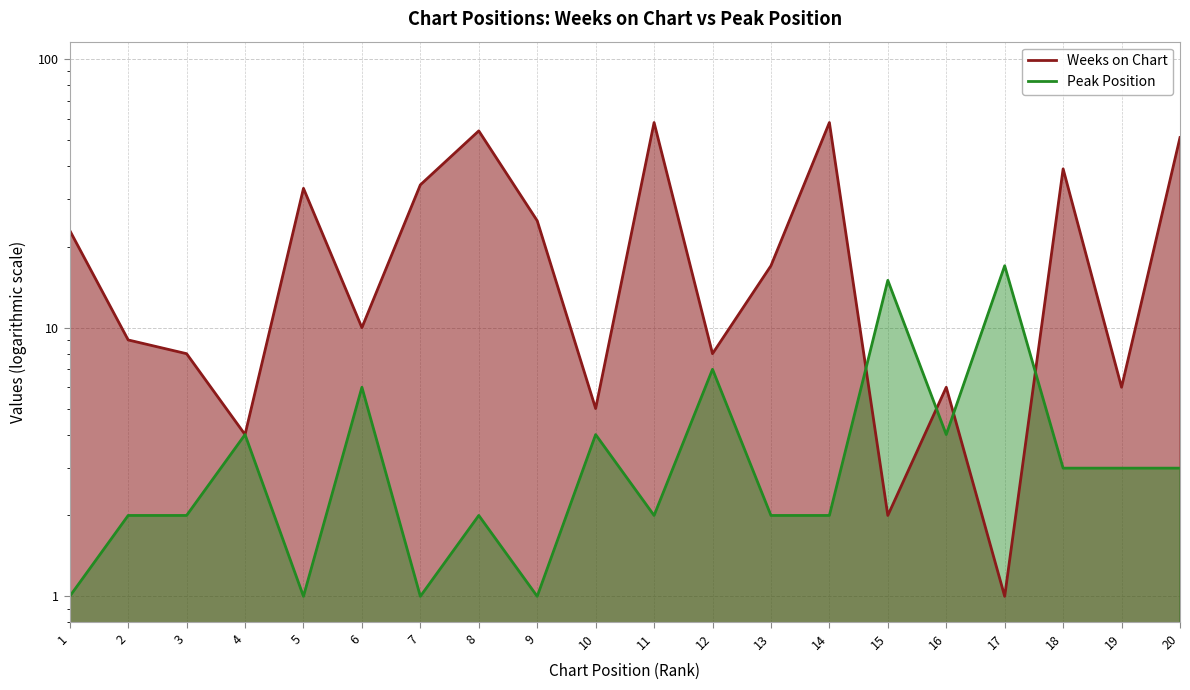

Rank the series at 7 from highest to lowest value.

Weeks on Chart, Peak Position